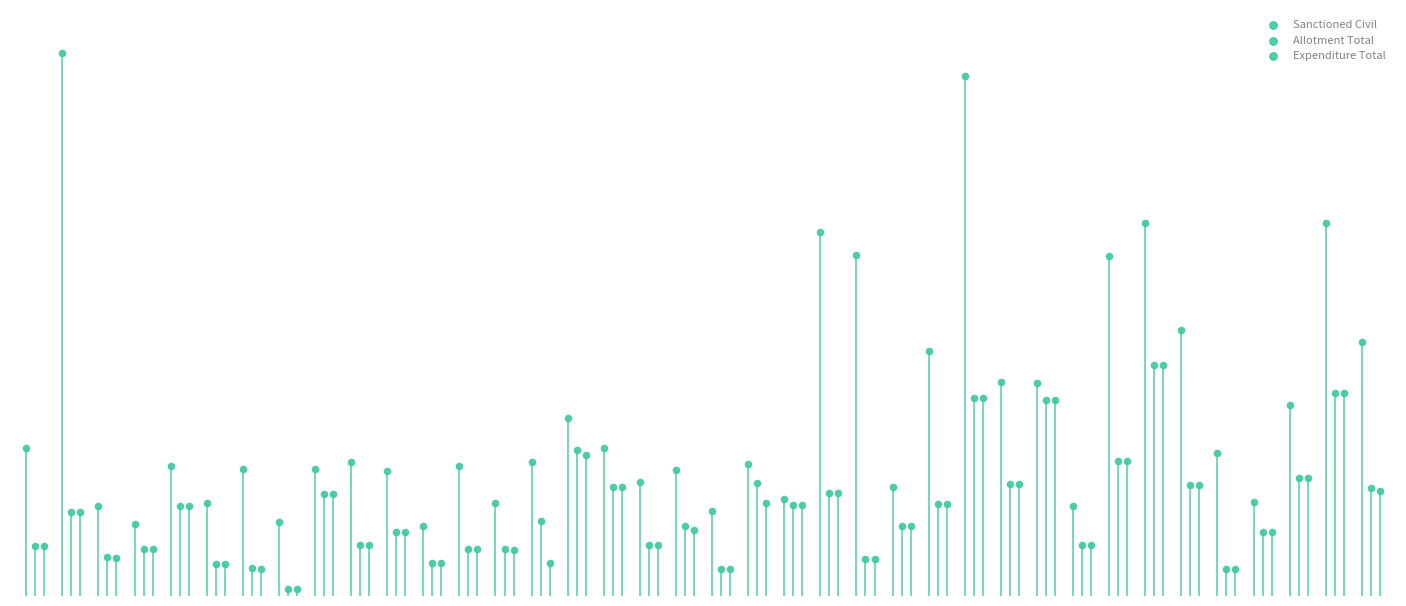

What are all the series names shown in the legend?

Sanctioned Civil, Allotment Total, Expenditure Total